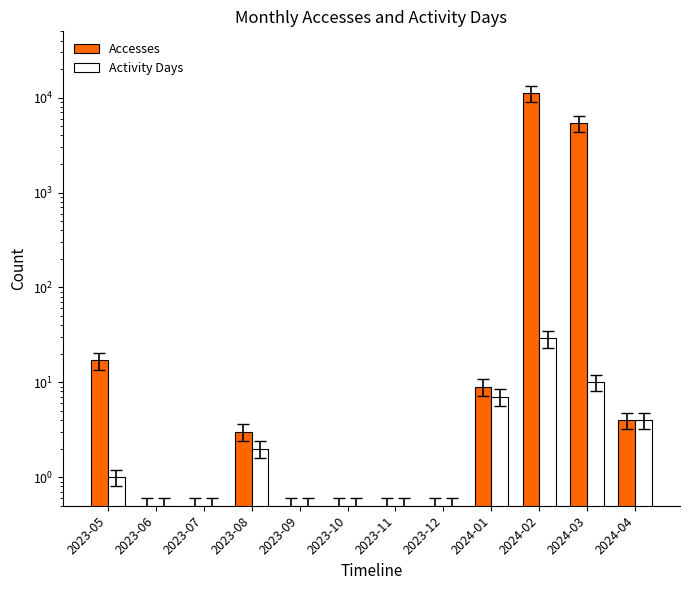

Reading right to left, what are all the values shown in this chart?

Accesses: 4.0	5402.0	11180.0	9.0	0.5	0.5	0.5	0.5	3.0	0.5	0.5	17.0
Activity Days: 4.0	10.0	29.0	7.0	0.5	0.5	0.5	0.5	2.0	0.5	0.5	1.0